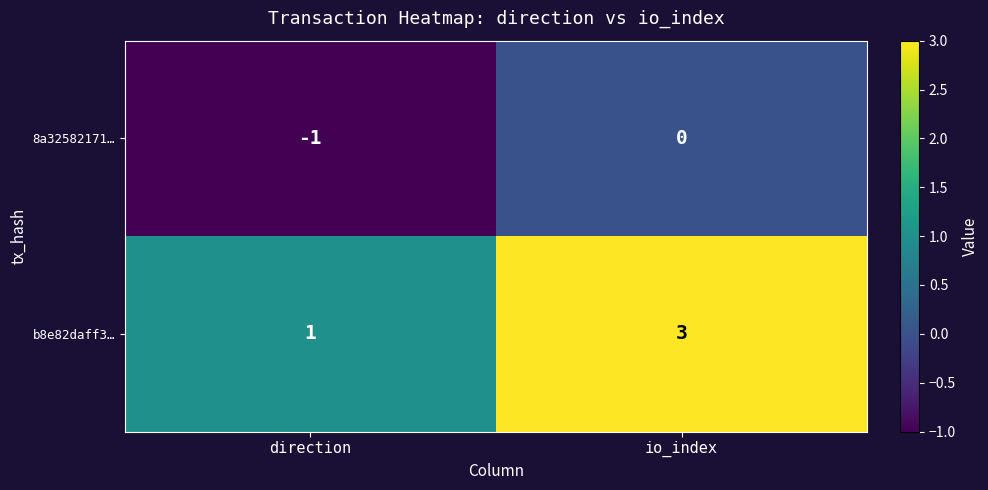

How many data points does each series have?

2